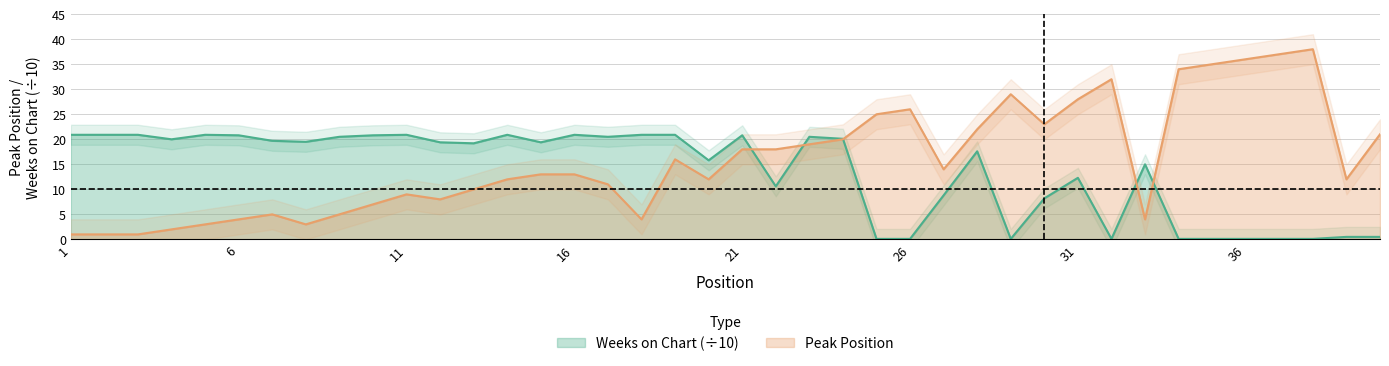

What is the value of the Weeks on Chart point at the 23rd from the left?

20.5